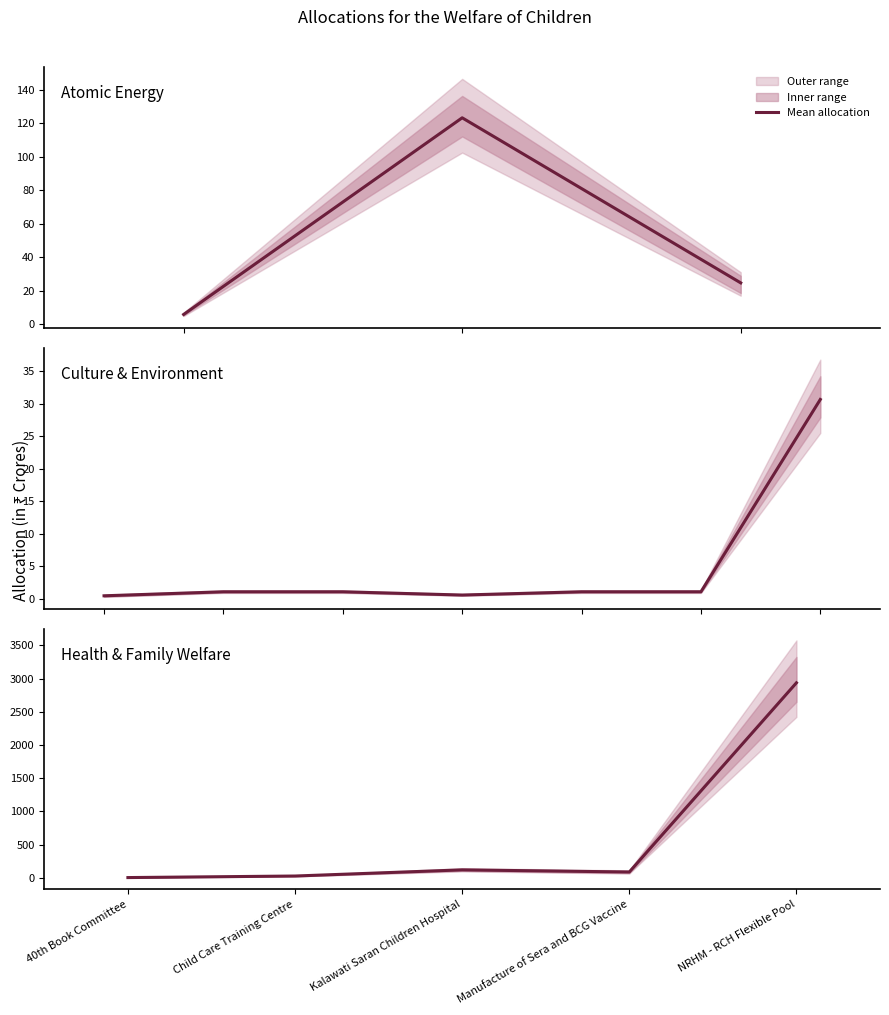

Rank the categories by value from lowest to highest.

40th Book Committee, Child Care Training Centre, Manufacture of Sera and BCG Vaccine, Kalawati Saran Children Hospital, NRHM - RCH Flexible Pool